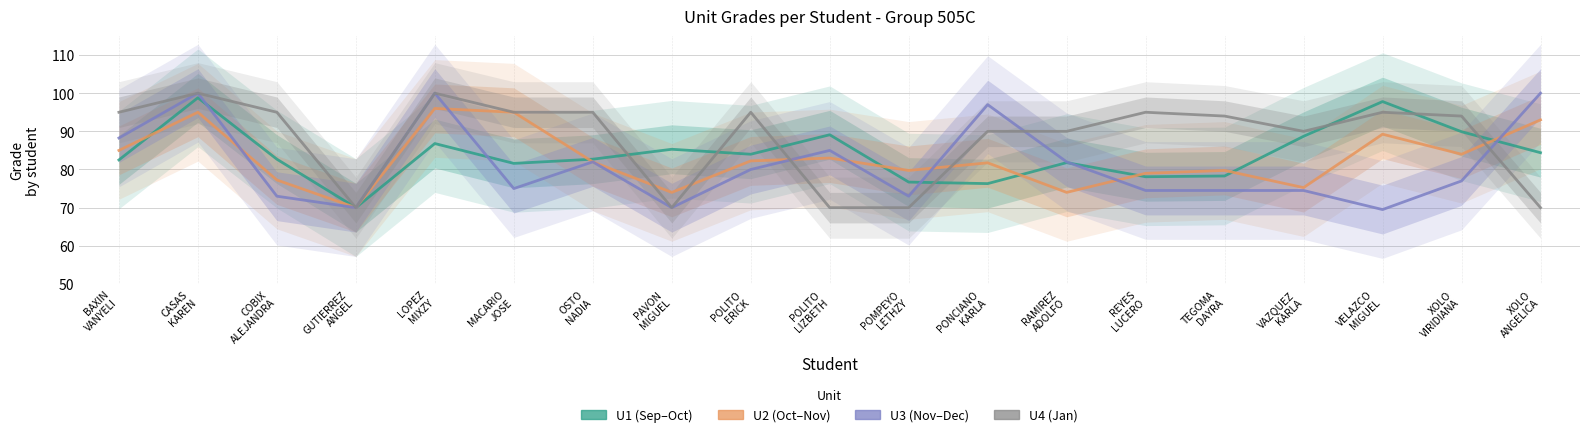

How many intersections are there between U4 and U1?

7